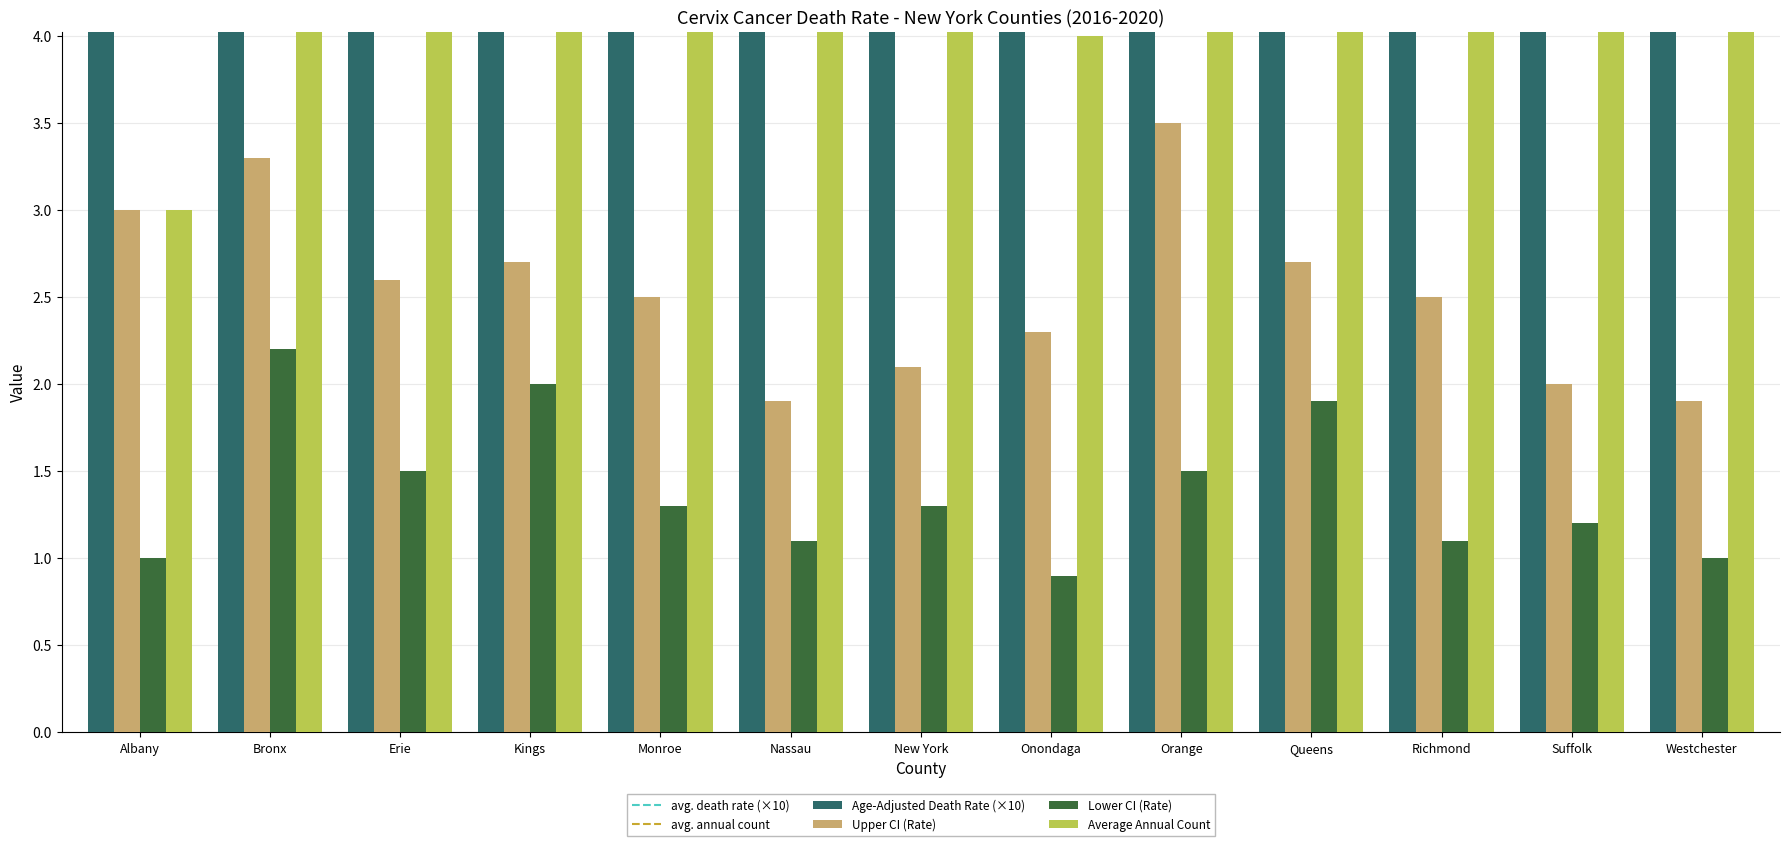

Which series has the largest range (max minus min)?

Average Annual Count